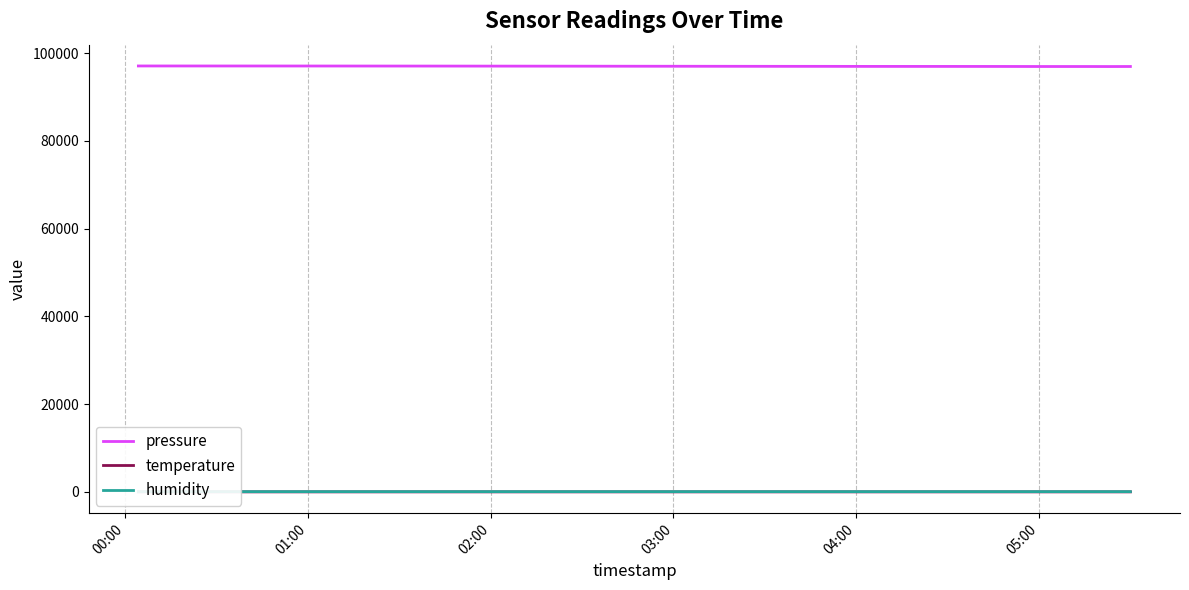

How many values in the pressure series are below 96996?

7